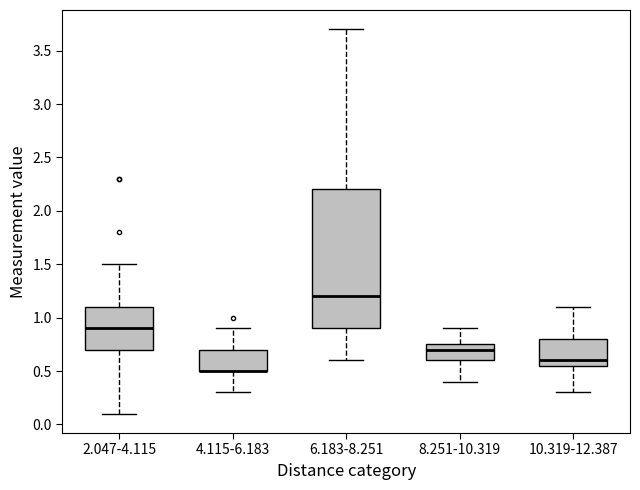

Reading left to right, transcribe this box plot: for each box, give where its median line is, the range the box spans, and where its two whiskers end, as read against the y-axis. The values are not printed on the chart, so give them approximately, as read against the axis.

2.047-4.115: median 0.90, box 0.70 to 1.10, whiskers 0.10 to 1.50
4.115-6.183: median 0.50 (drawn on the box's lower edge), box 0.50 to 0.70, whiskers 0.30 to 0.90
6.183-8.251: median 1.20, box 0.90 to 2.20, whiskers 0.60 to 3.70
8.251-10.319: median 0.70, box 0.60 to 0.75, whiskers 0.40 to 0.90
10.319-12.387: median 0.60, box 0.55 to 0.80, whiskers 0.30 to 1.10